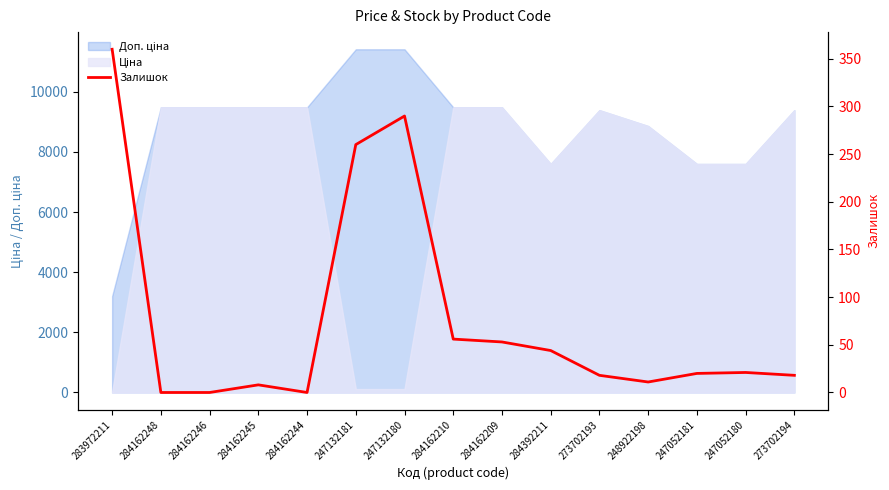

Count the number of categories in the chart.

15